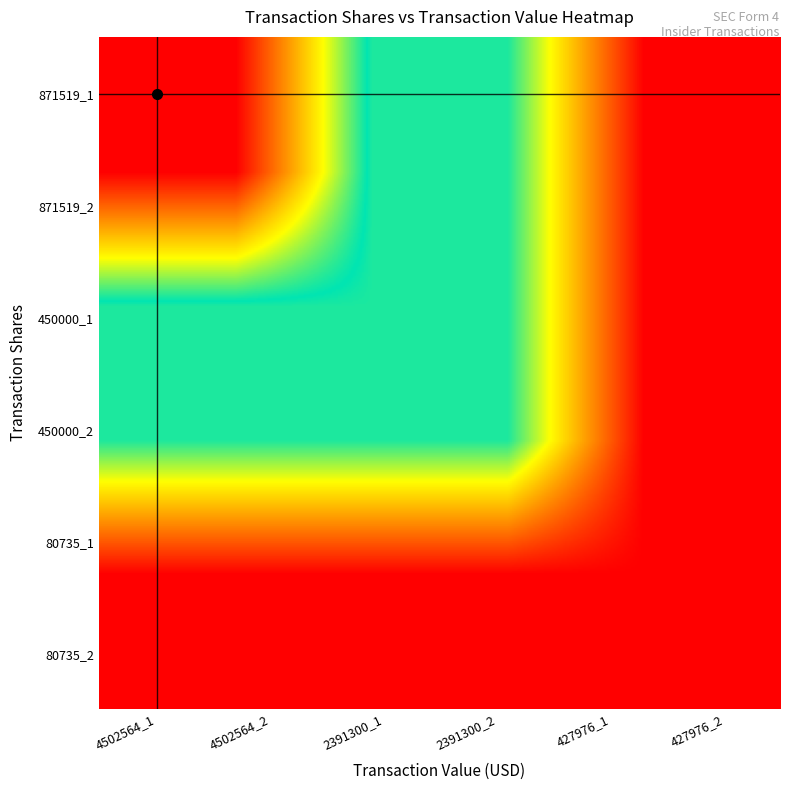

The 450000 series shows 1007160 at 450000. True or false?

False